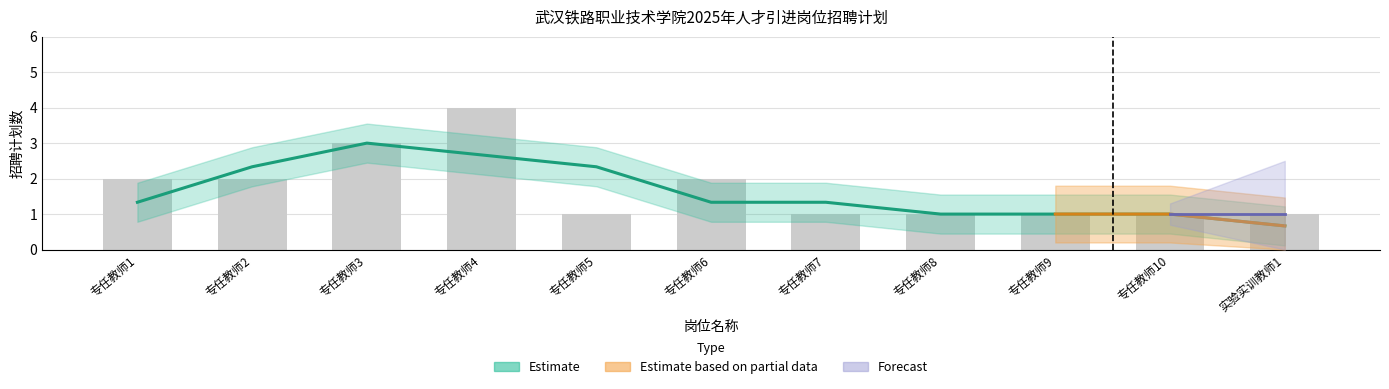

Which category has the highest value across all series?

专任教师4